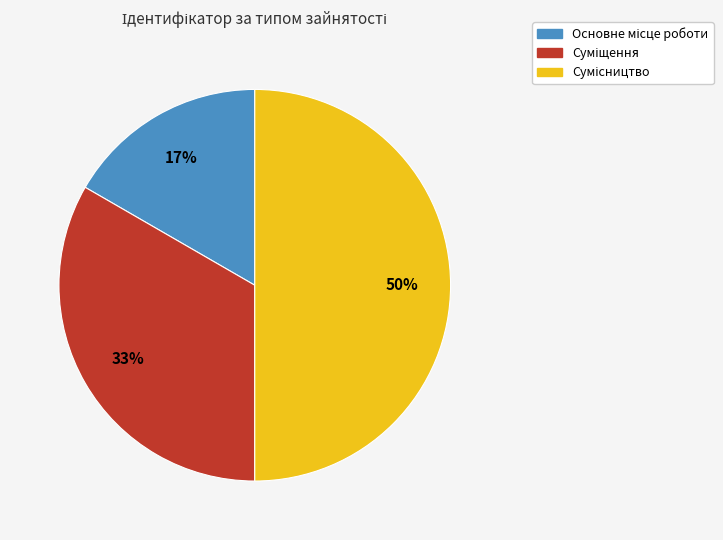

To the nearest percent, what is the difference between the largest and smallest slice percentages?

33%